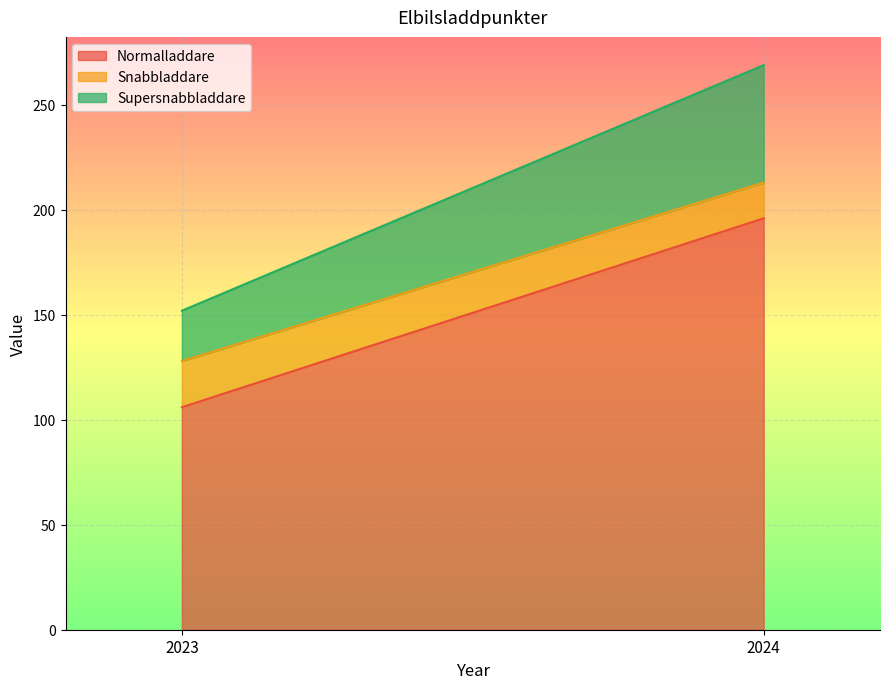

What is the value of the Snabbladdare point at the 1st from the left?

22